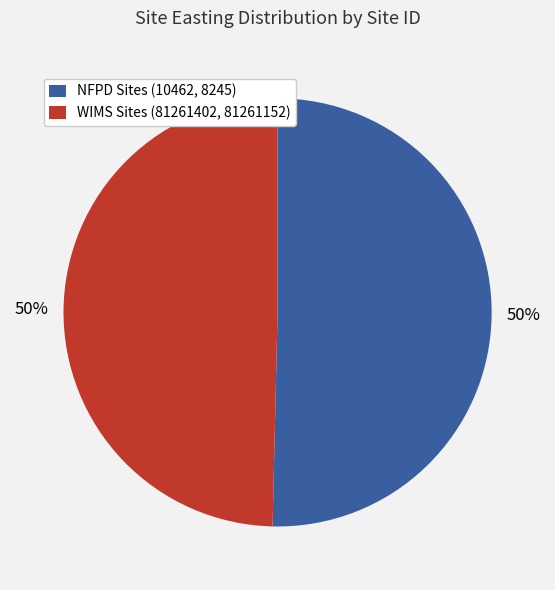

To the nearest percent, what portion does WIMS Sites (81261402, 81261152) represent?

50%